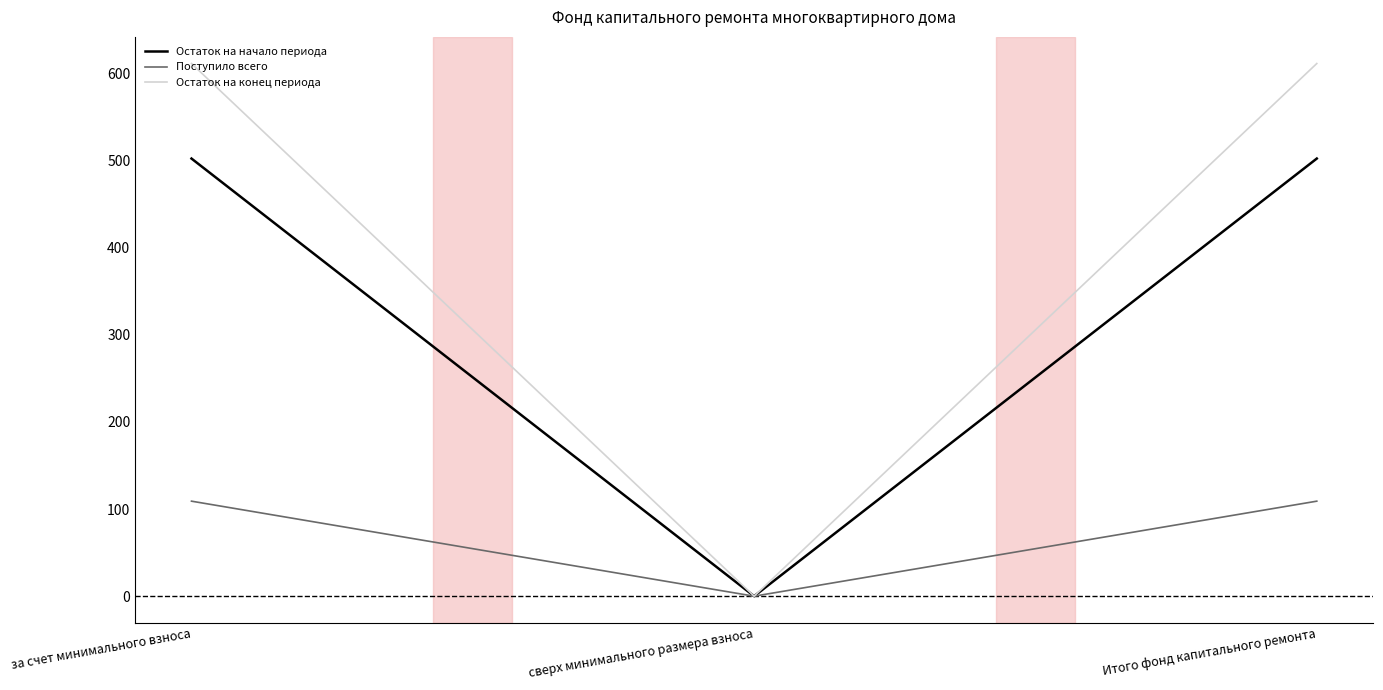

What is the difference between the maximum and minimum values in the Остаток на конец периода series?

611.1